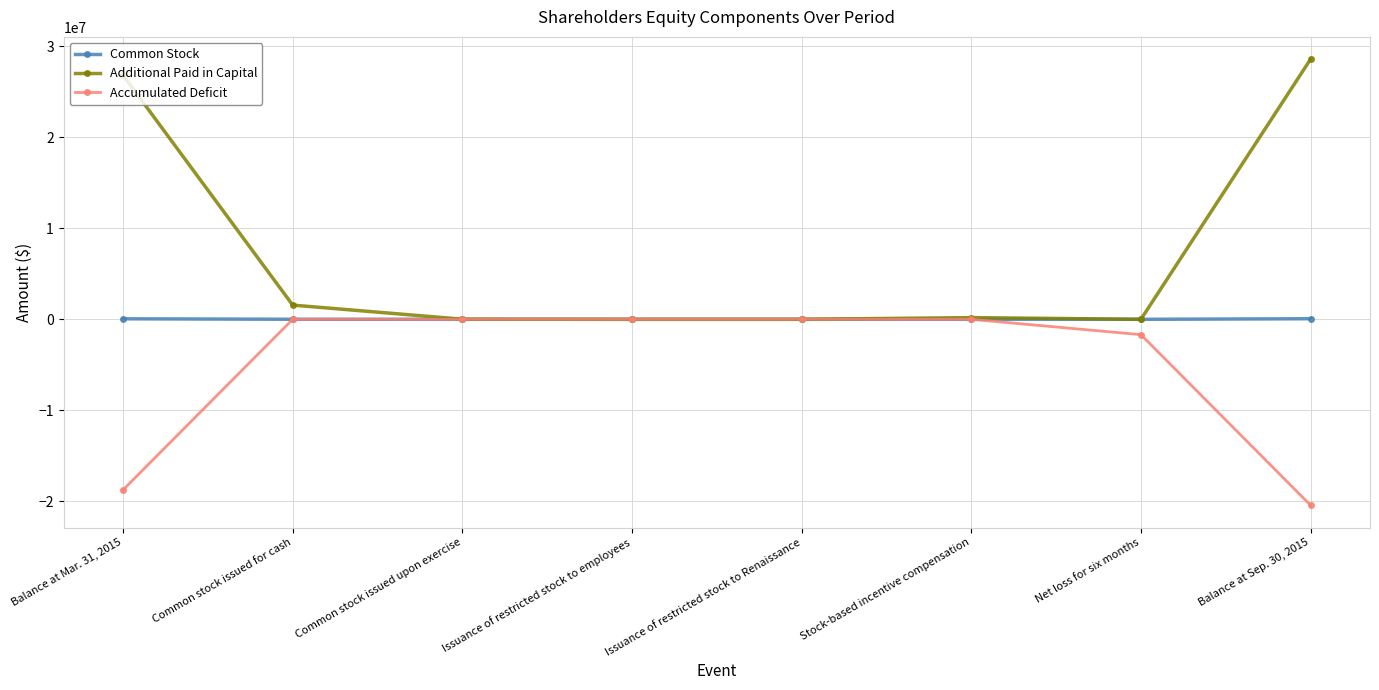

Between Common stock issued for cash and Common stock issued upon exercise, which series saw the biggest shift?

Additional Paid in Capital